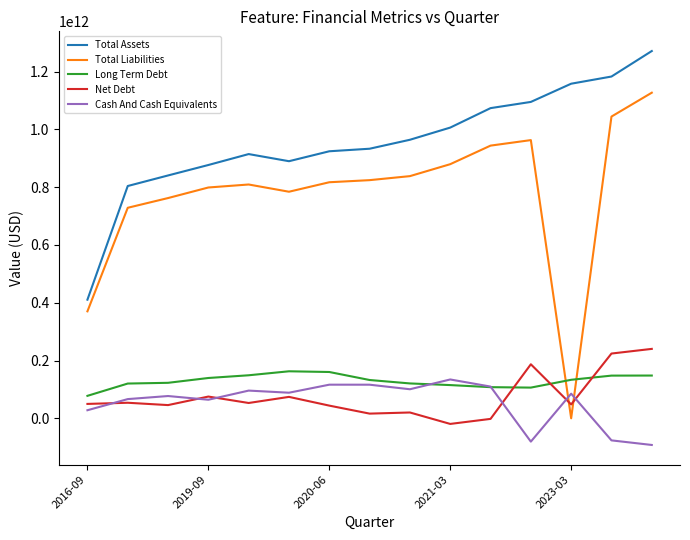

What are all the series names shown in the legend?

Total Assets, Total Liabilities, Long Term Debt, Net Debt, Cash And Cash Equivalents